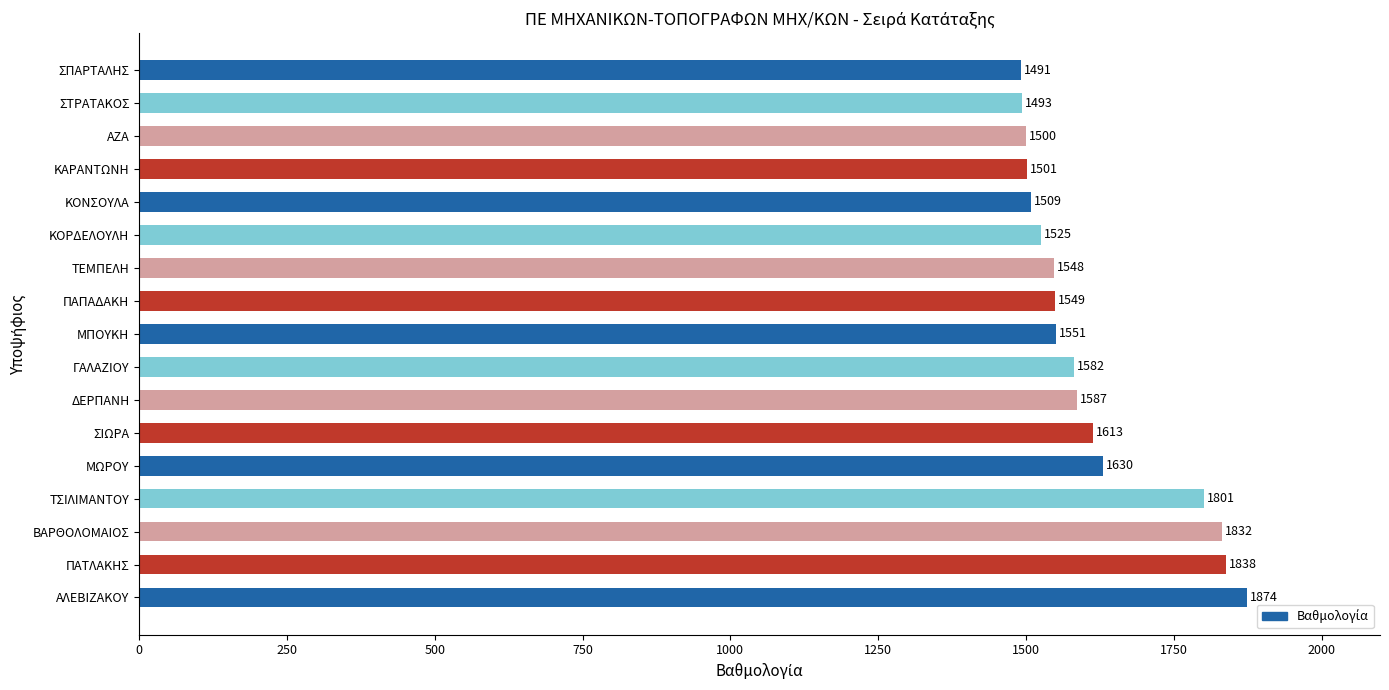

List the labels in order of value, smallest first.

ΣΠΑΡΤΑΛΗΣ, ΣΤΡΑΤΑΚΟΣ, ΑΖΑ, ΚΑΡΑΝΤΩΝΗ, ΚΟΝΣΟΥΛΑ, ΚΟΡΔΕΛΟΥΛΗ, ΤΕΜΠΕΛΗ, ΠΑΠΑΔΑΚΗ, ΜΠΟΥΚΗ, ΓΑΛΑΖΙΟΥ, ΔΕΡΠΑΝΗ, ΣΙΩΡΑ, ΜΩΡΟΥ, ΤΣΙΛΙΜΑΝΤΟΥ, ΒΑΡΘΟΛΟΜΑΙΟΣ, ΠΑΤΛΑΚΗΣ, ΑΛΕΒΙΖΑΚΟΥ